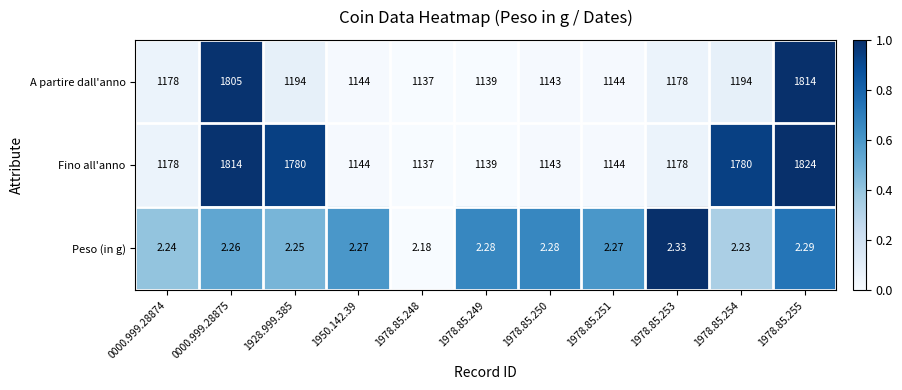

Which series changed the most between 1978.85.249 and 1978.85.254?

Fino all'anno